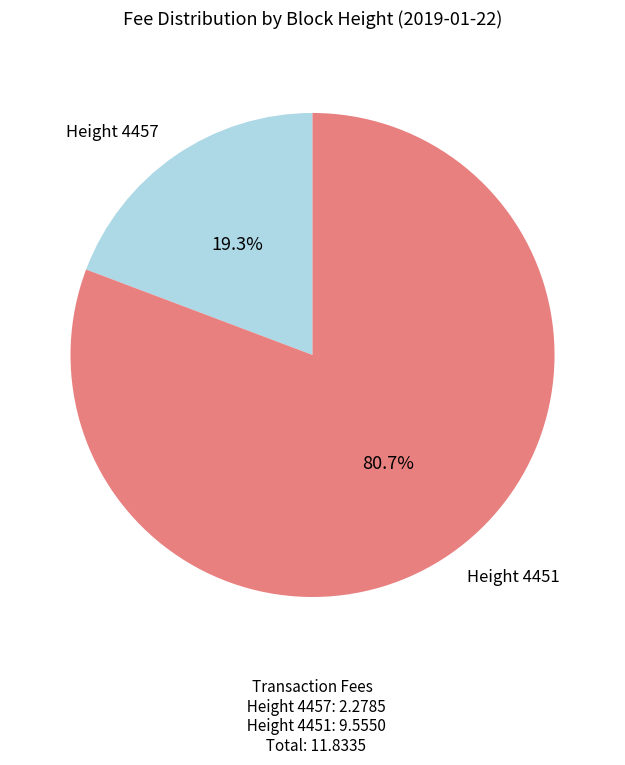

Which category accounts for the majority?

Height 4451